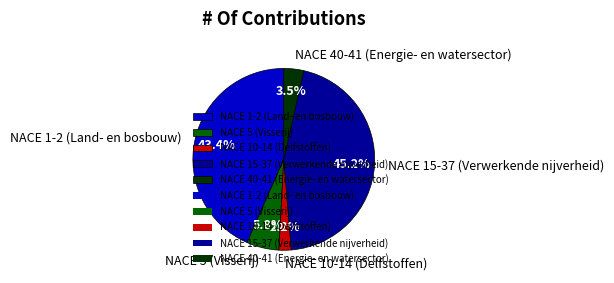

Approximately how many times larger is the value at NACE 40-41 (Energie- en watersector) compared to NACE 5 (Visserij)?

0.6